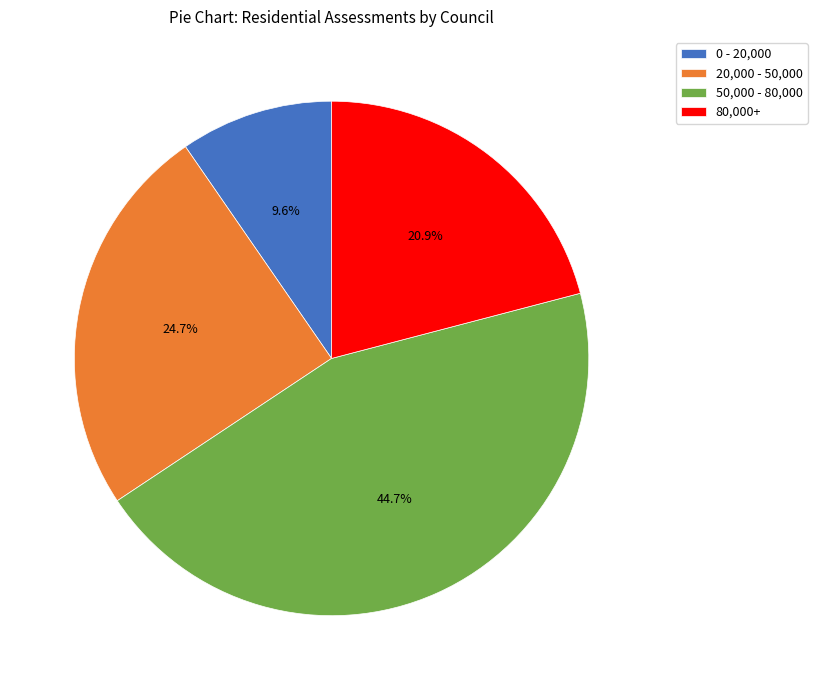

Between 50,000 - 80,000 and 0 - 20,000, which is larger?

50,000 - 80,000